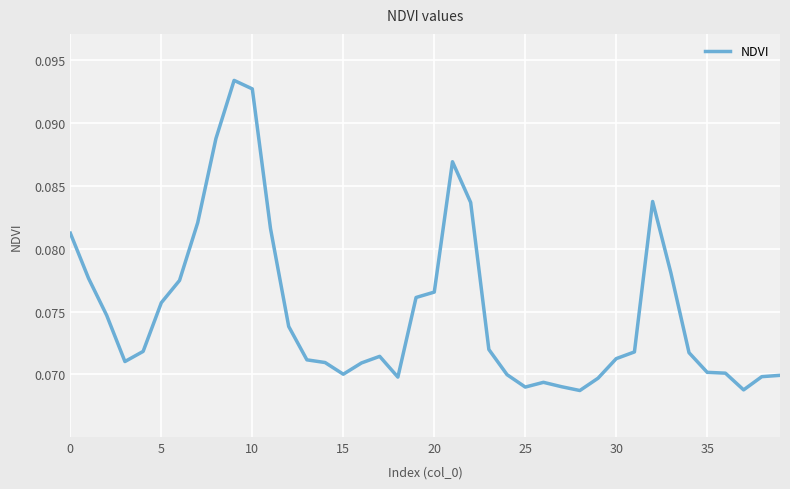

At which category does the chart reach its minimum across all series?

28